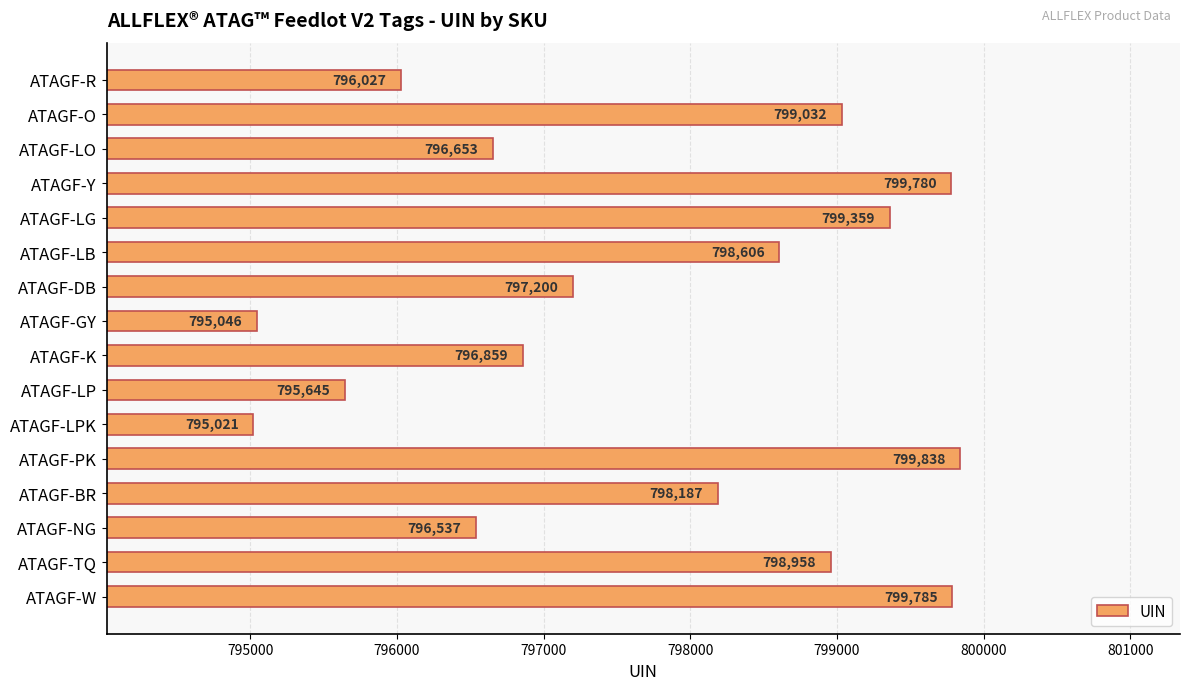

What is the label of the 9th bar from the bottom?

ATAGF-GY